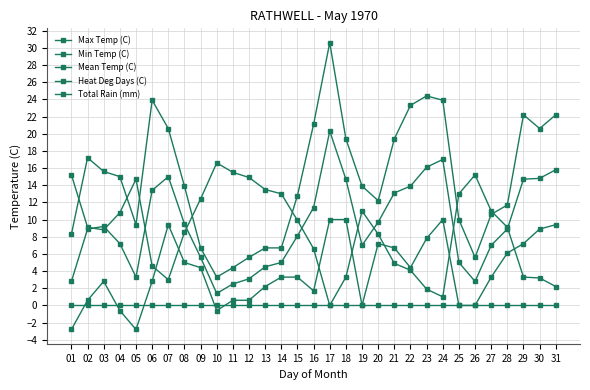

What is the sum of the Max Temp (C) values at 03 and 18?

35.0